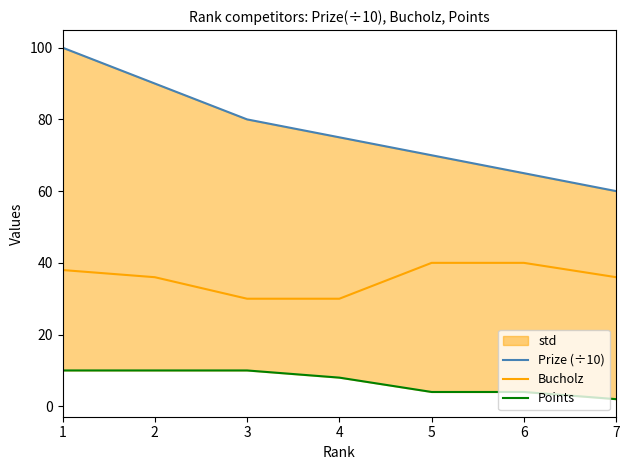

Which series has the widest spread of values?

Prize (÷10)